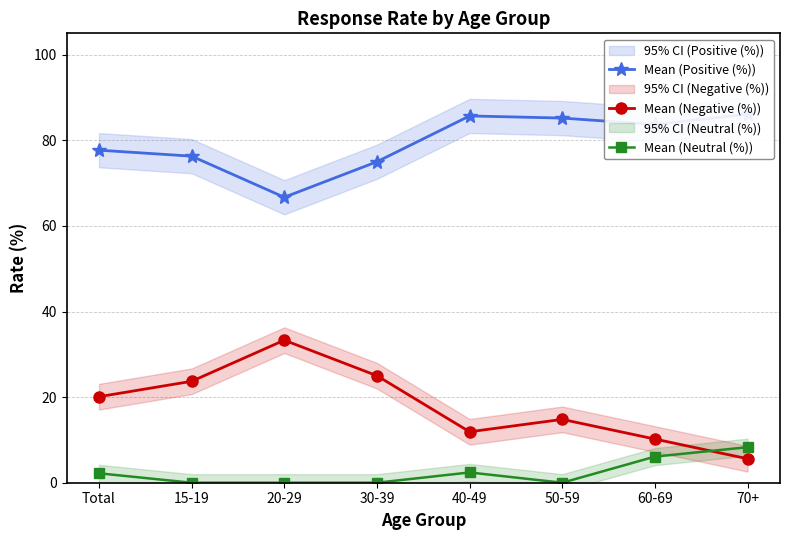

What is the label of the 4th point from the left?

30-39